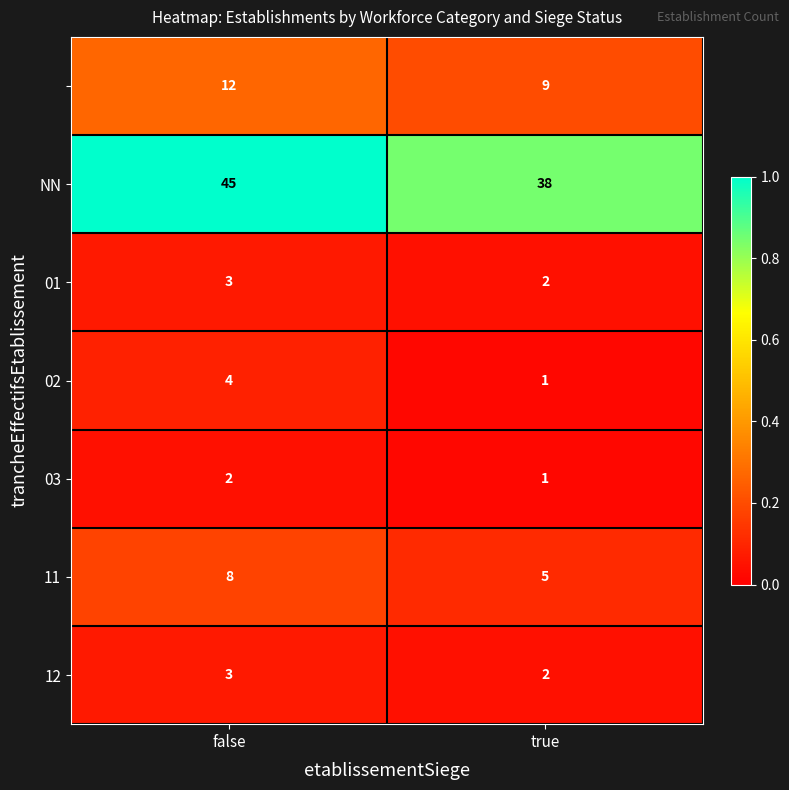

What is the maximum value shown in the chart?

45